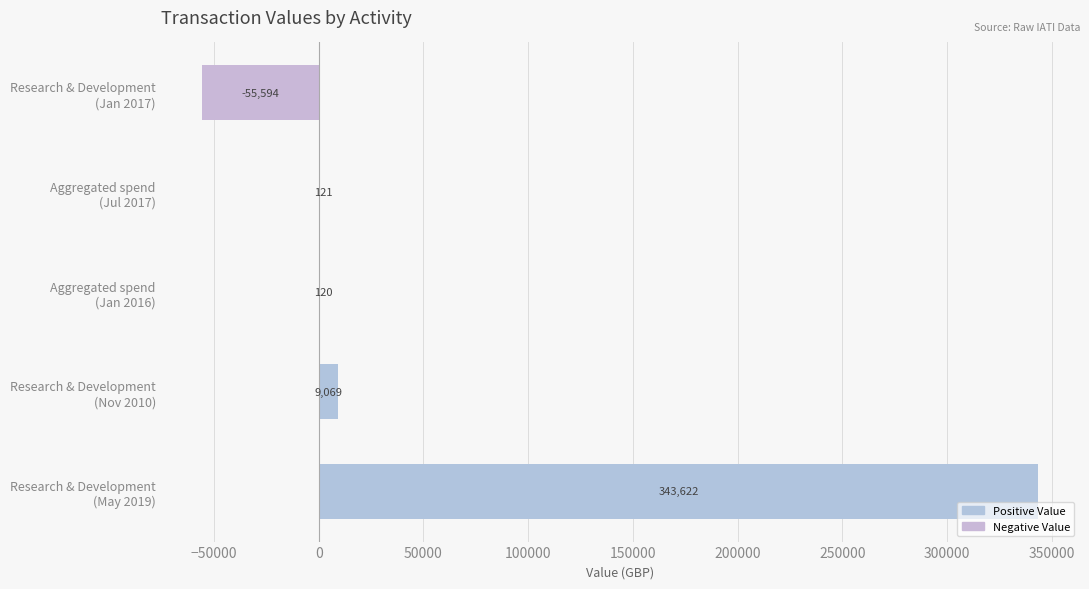

What is the maximum value shown in the chart?

343622